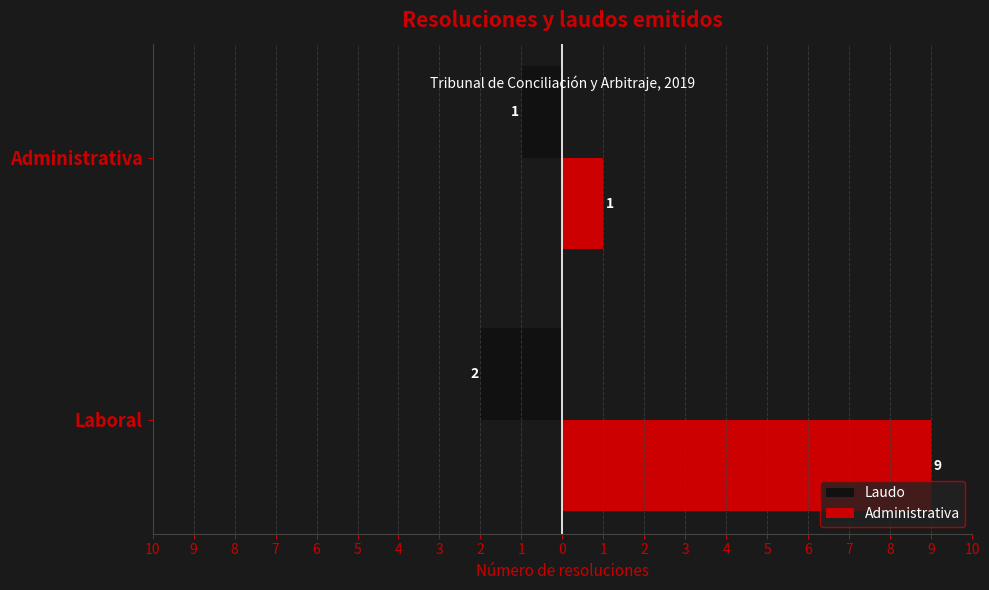

What are all the series names shown in the legend?

Laudo, Administrativa